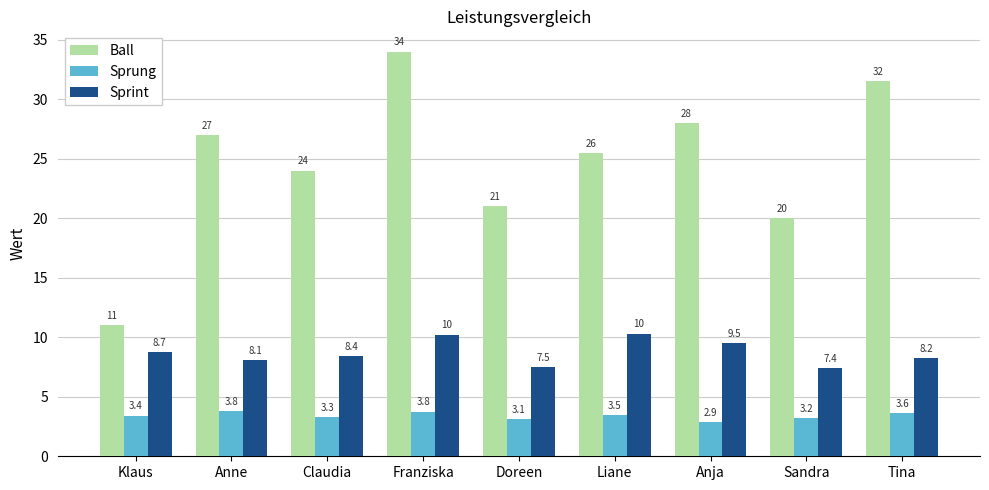

Is it true that Sprung equals 3.2 at Sandra?

True